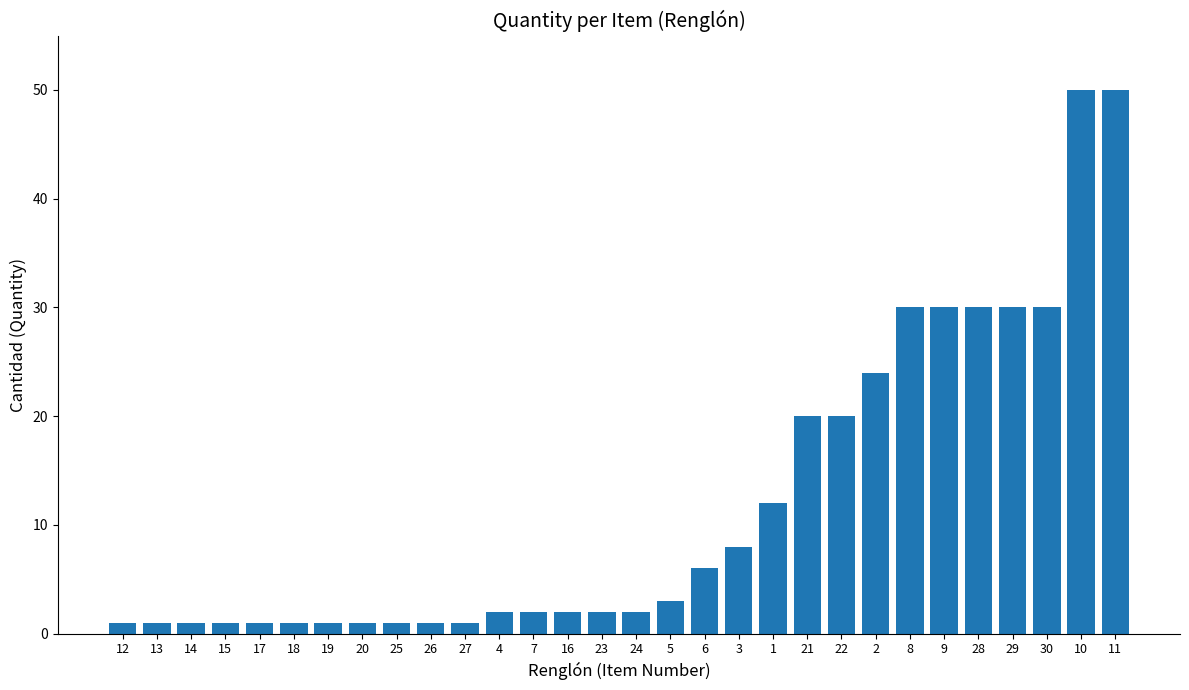

What is the maximum value shown in the chart?

50